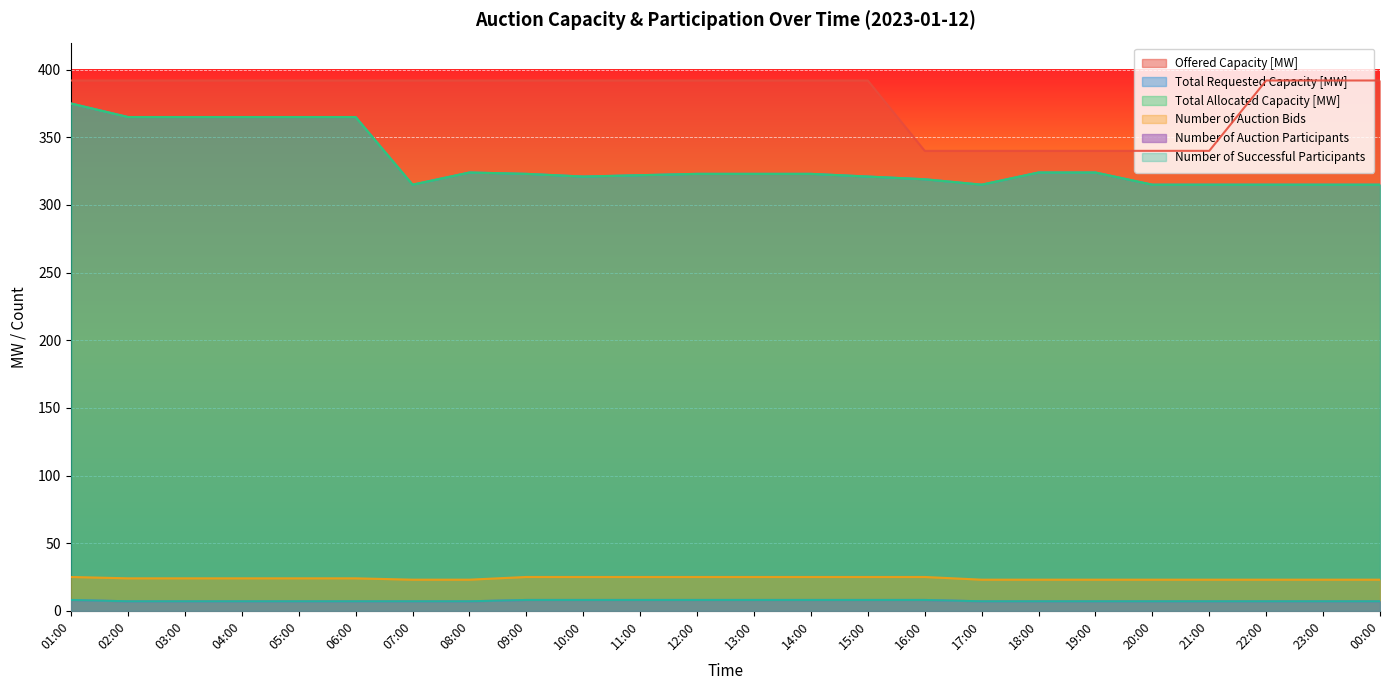

What are all the series names shown in the legend?

Offered Capacity [MW], Total Requested Capacity [MW], Total Allocated Capacity [MW], Number of Auction Bids, Number of Auction Participants, Number of Successful Participants